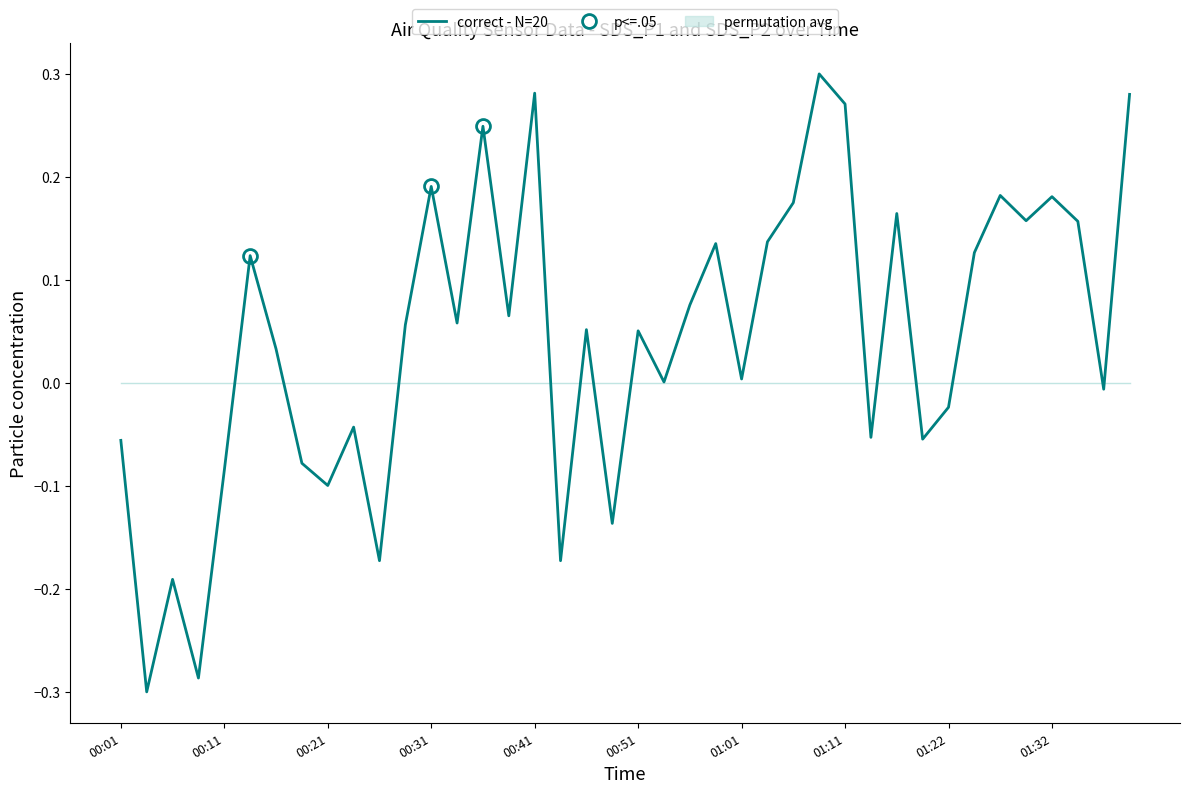

How many values are above zero?

25